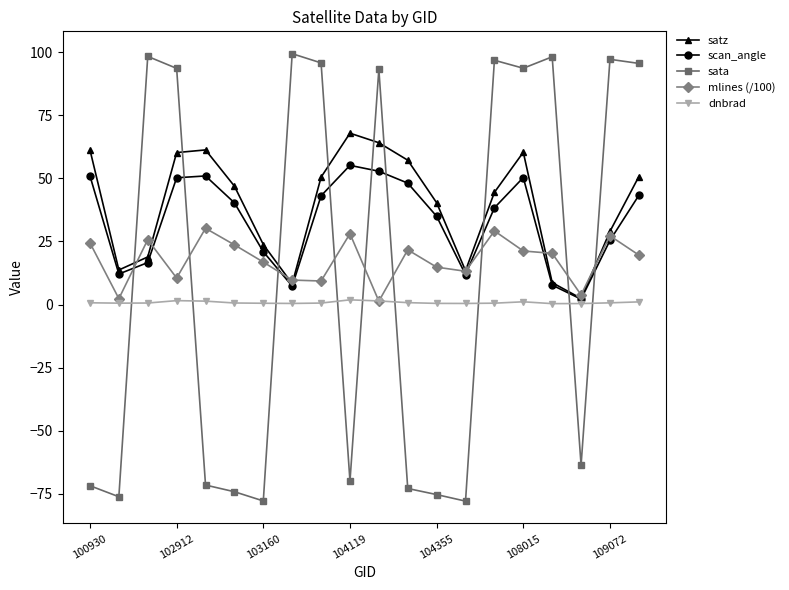

Rank the series by their maximum value, from highest to lowest.

sata, satz, scan_angle, mlines (/100), dnbrad